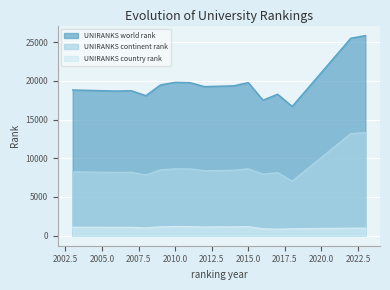

What are all the series names shown in the legend?

UNIRANKS world rank, UNIRANKS continent rank, UNIRANKS country rank